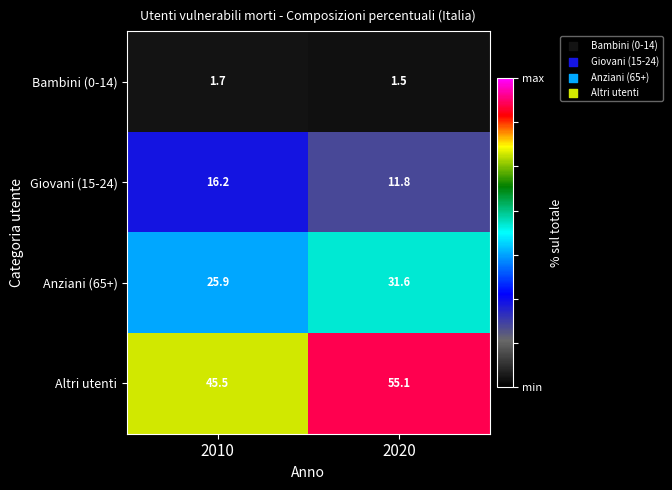

What is the difference between the maximum and minimum values in the Giovani (15-24) series?

4.4